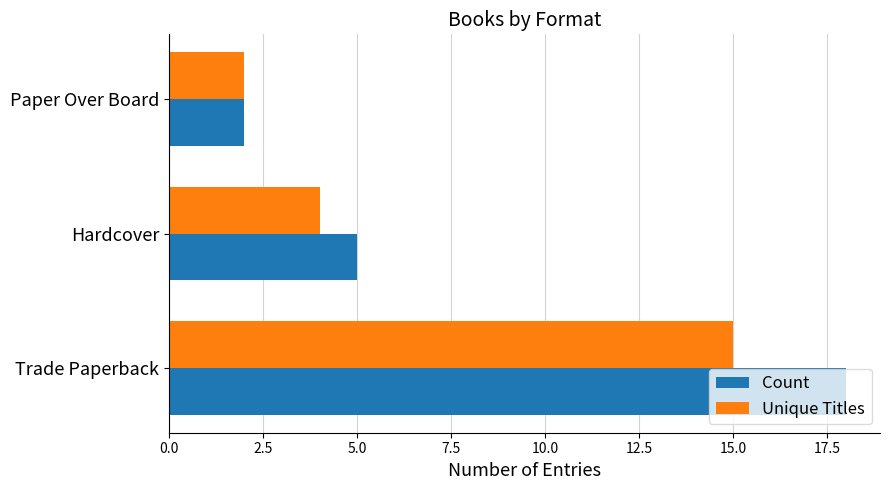

Is it true that Count equals 5 at Hardcover?

True